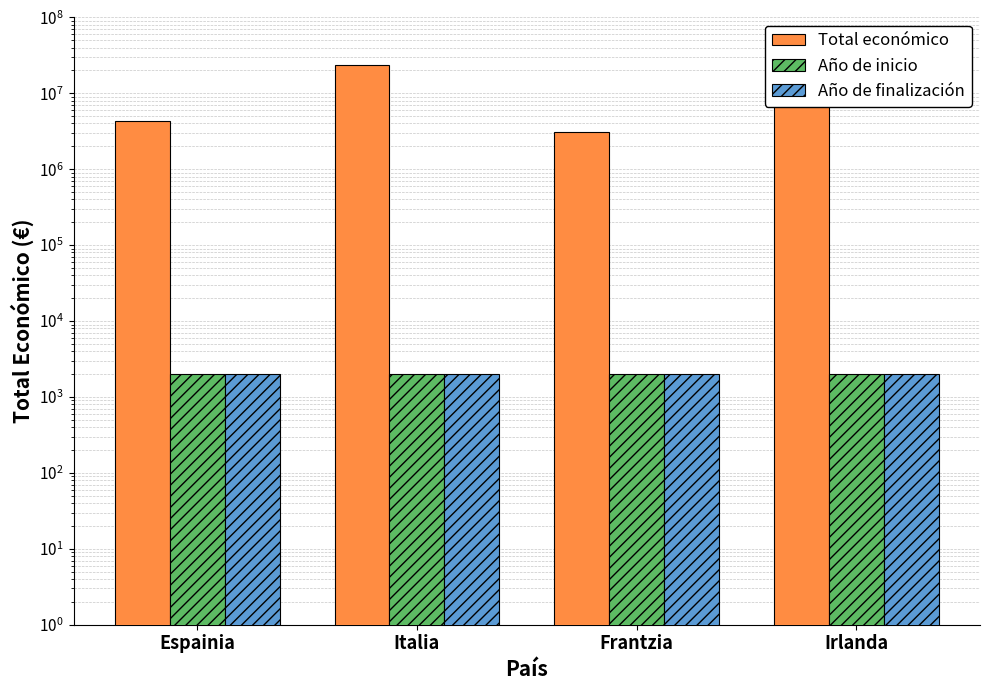

Rank the series at Irlanda from lowest to highest value.

Año de inicio, Año de finalización, Total económico